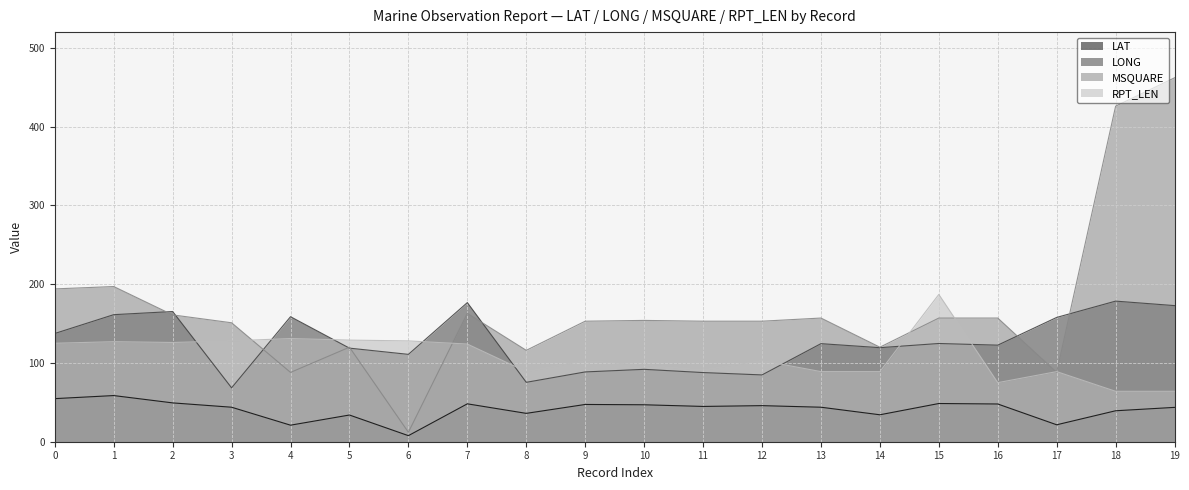

True or false: LAT and RPT_LEN intersect in this chart.

False